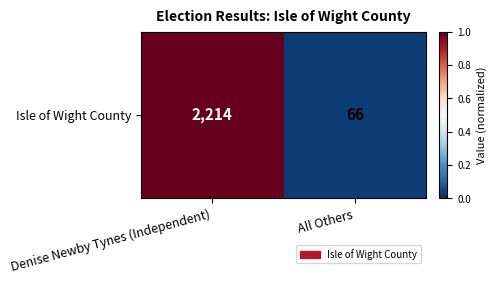

Where is the data nearest to the value 0?

All Others